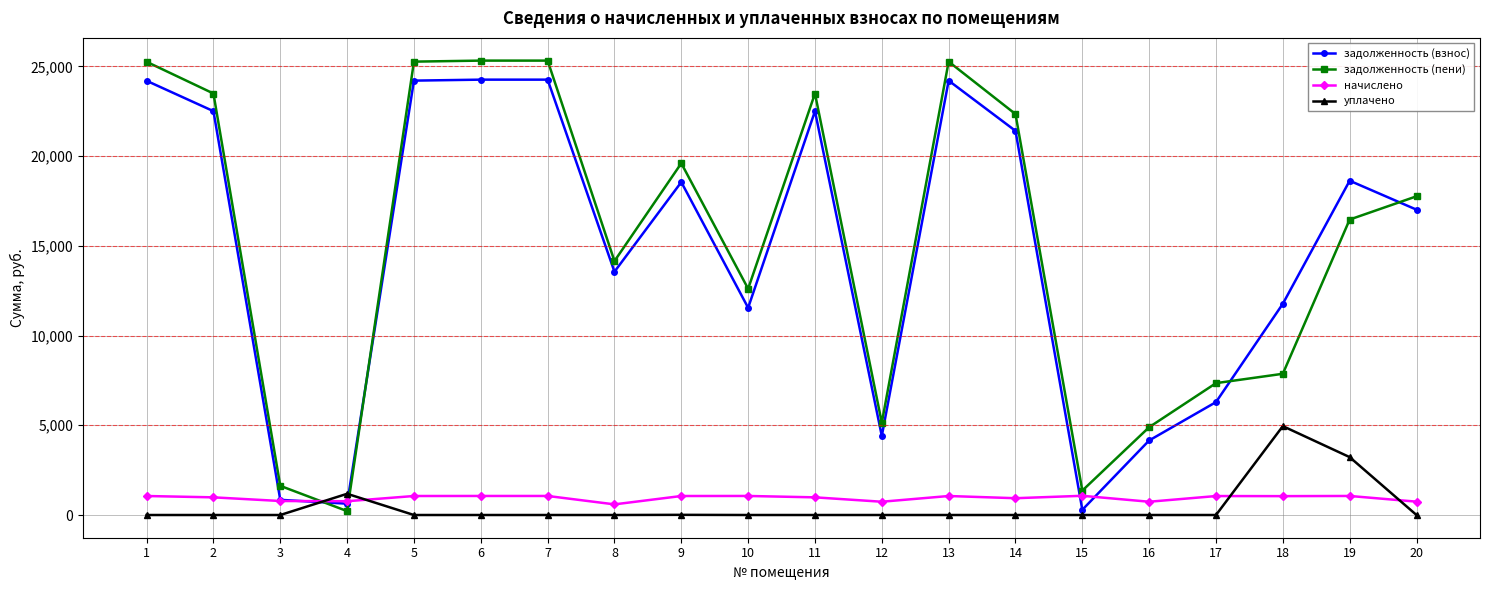

What is the total value across all series at 6?

50642.4